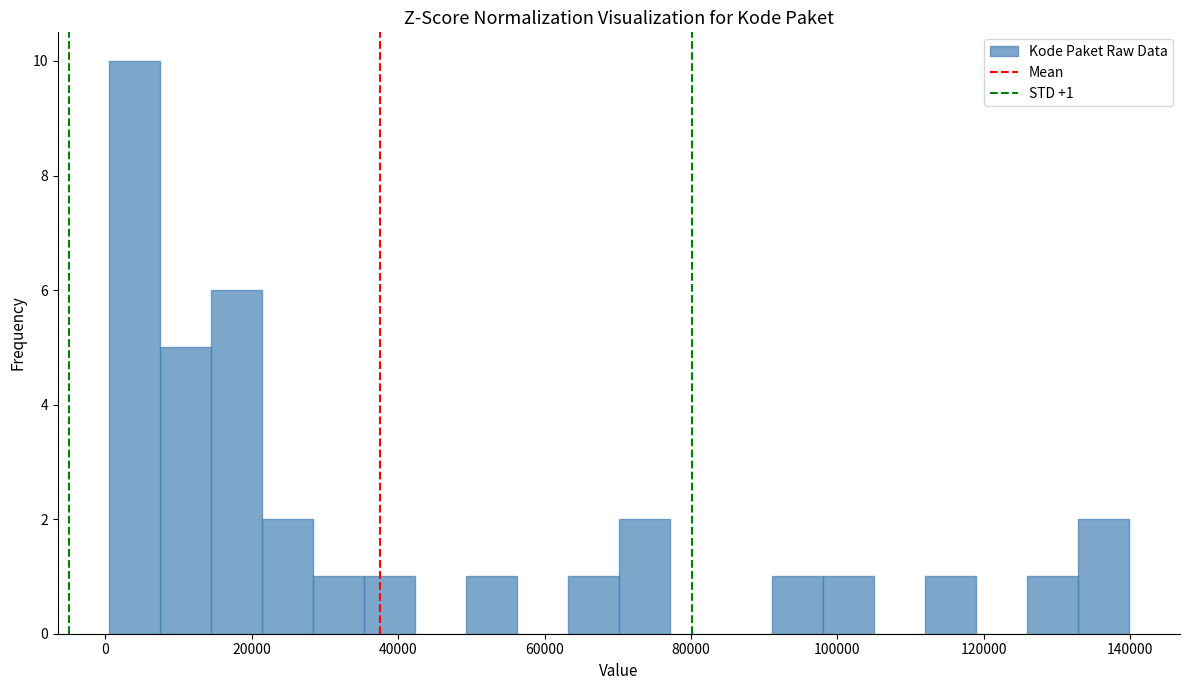

Read against the x-axis, roughly where is the centre of the tallest bar?

4000